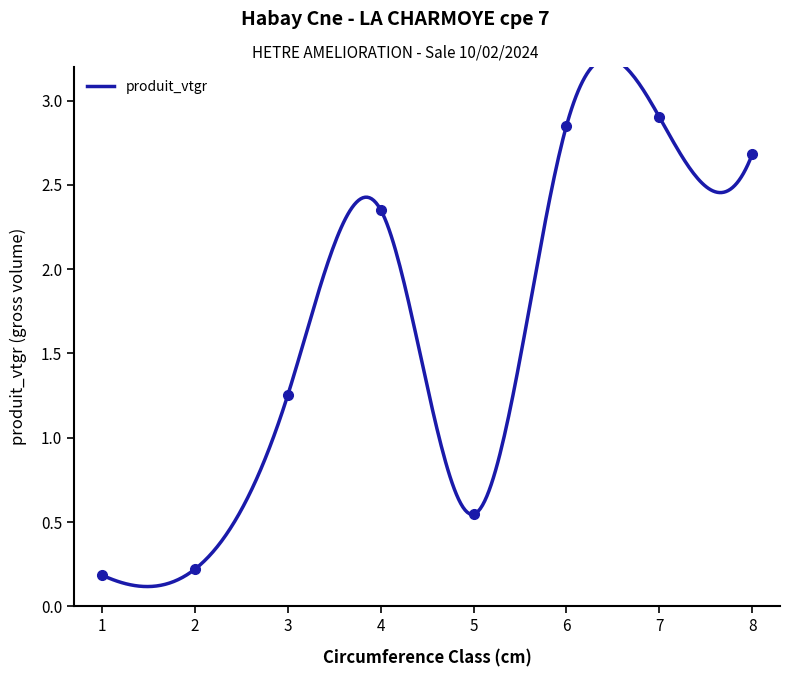

What is the sum of all values?

13.0